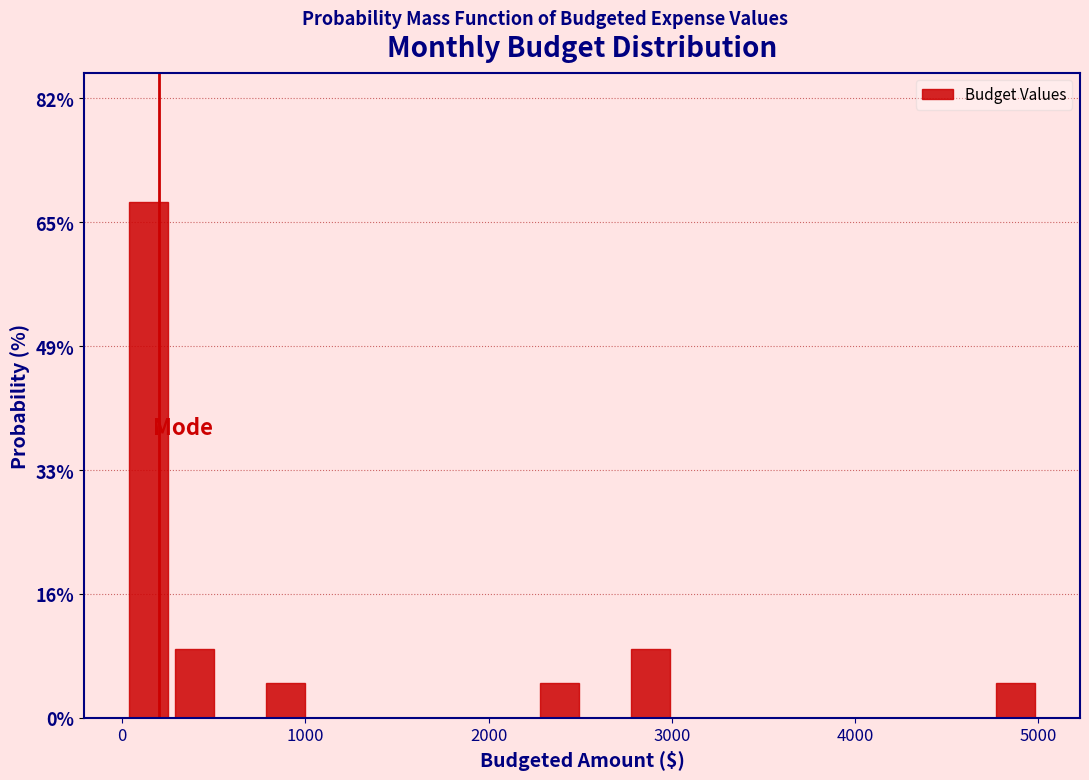

Around what value on the x-axis is the tallest bar? Give the approximate position of its centre, as read against the axis.

100